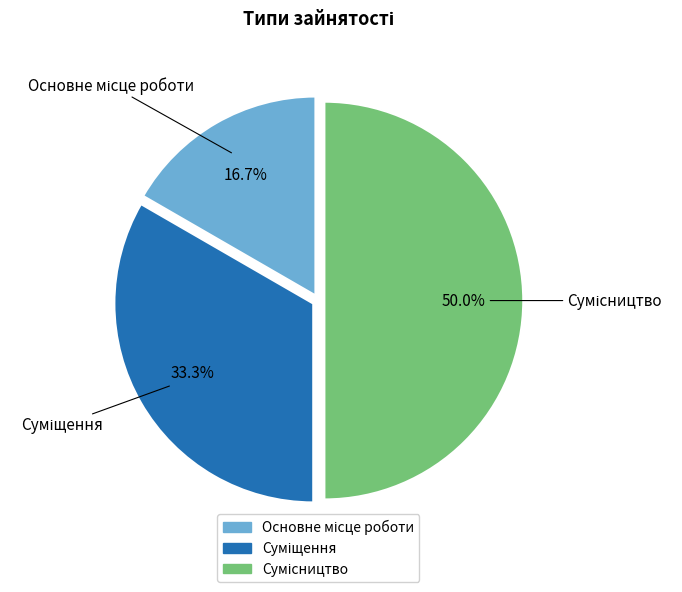

Do Суміщення and Сумісництво together represent more than half of the pie?

Yes